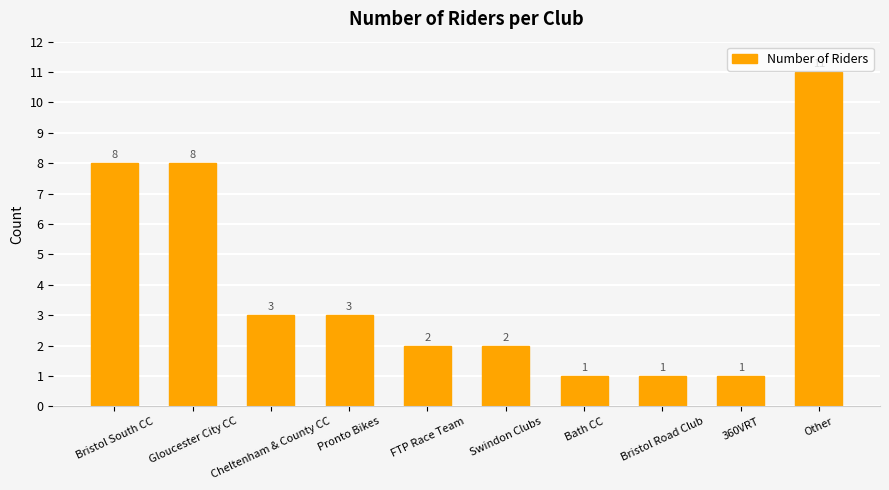

What is the maximum value shown in the chart?

11